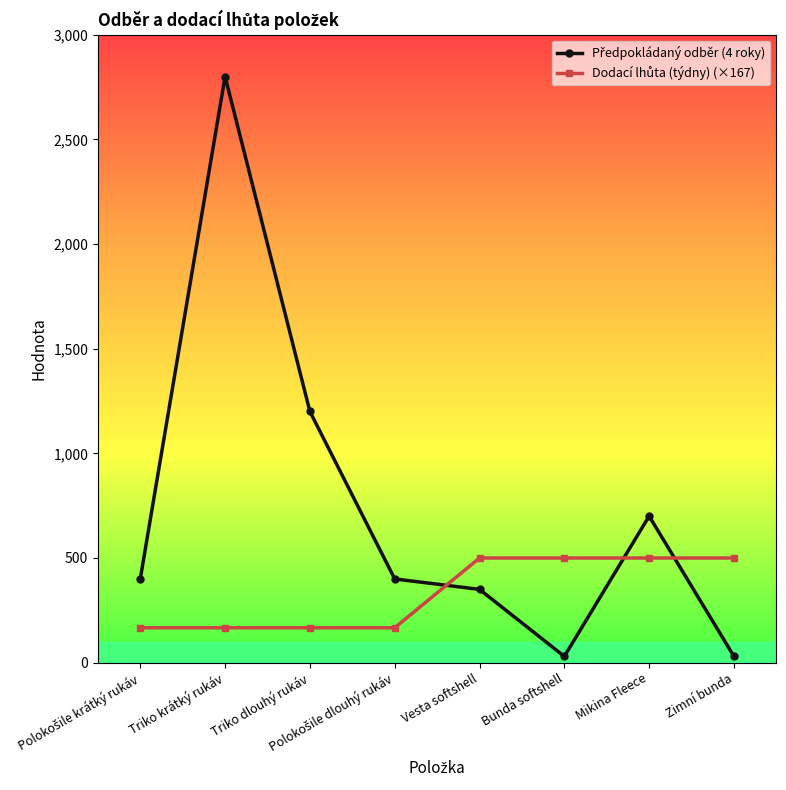

What is the greatest value displayed?

2800.0